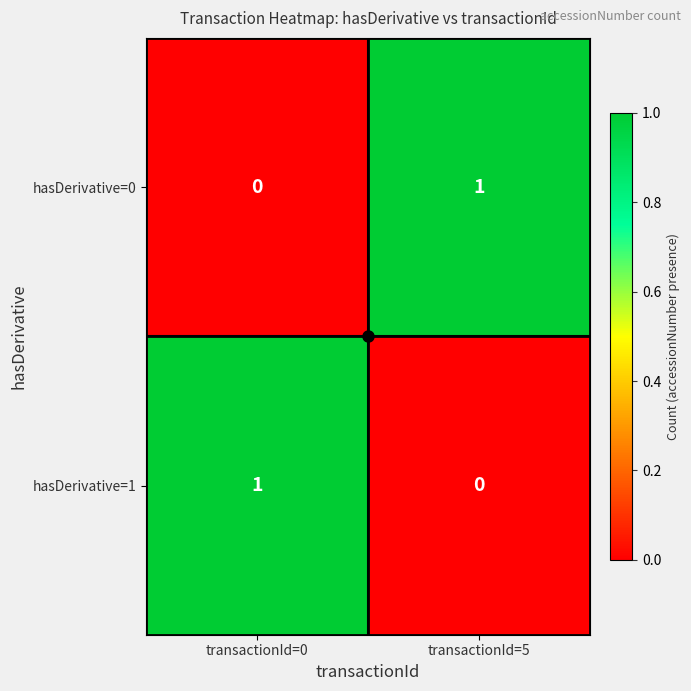

Rank the series at transactionId=0 from lowest to highest value.

hasDerivative=0, hasDerivative=1